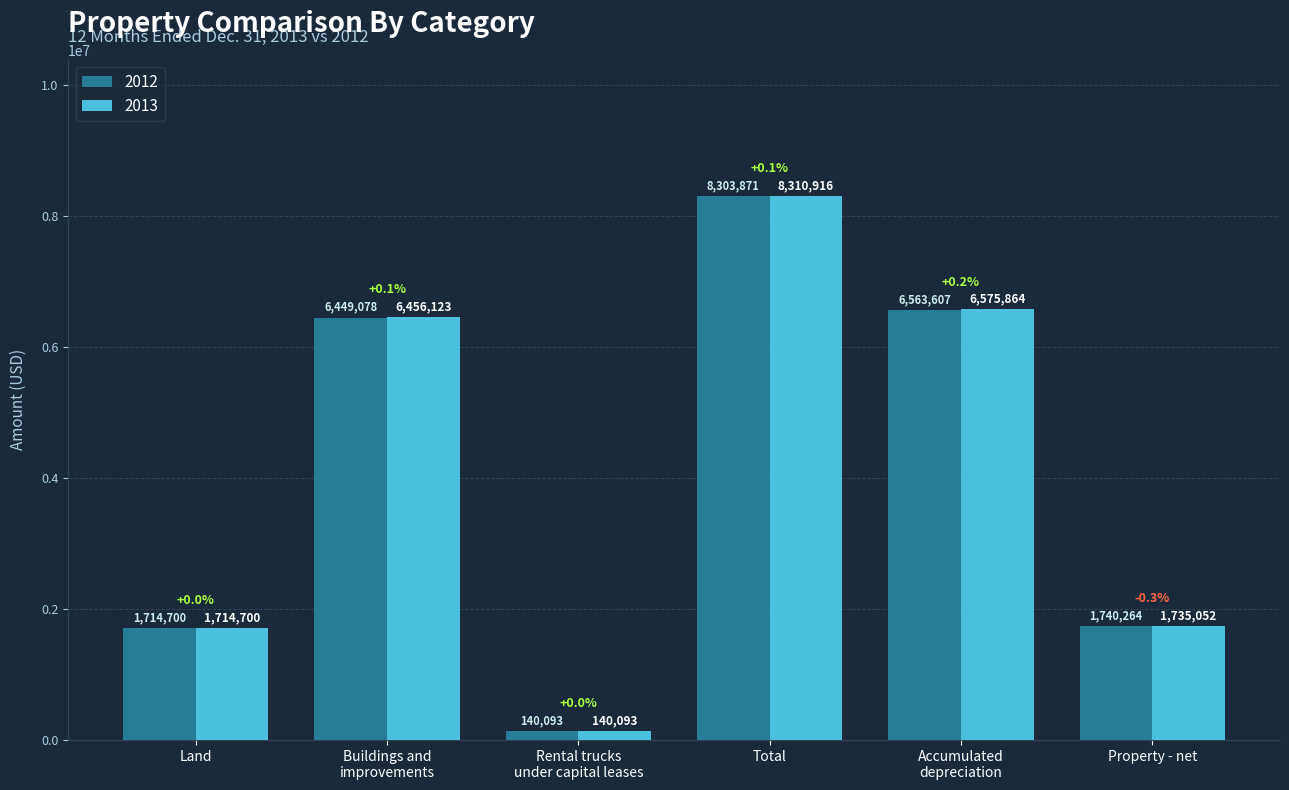

Which category has the lowest value across all series?

Rental trucks
under capital leases